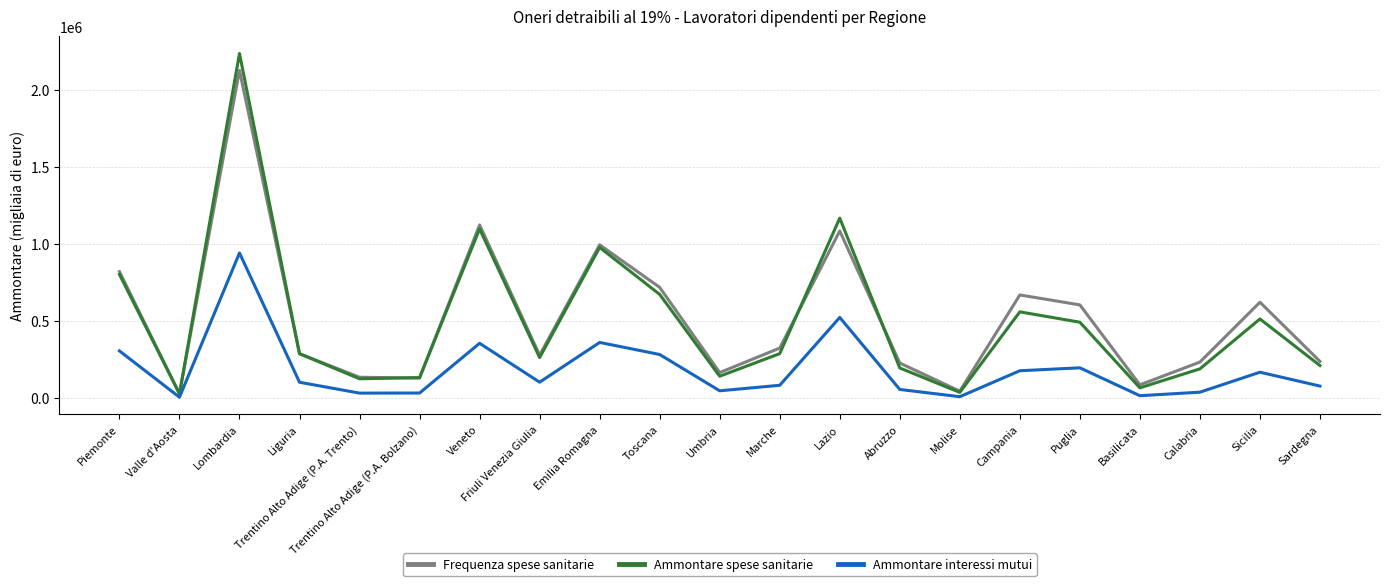

True or false: Ammontare spese sanitarie and Ammontare interessi mutui cross at least once.

False